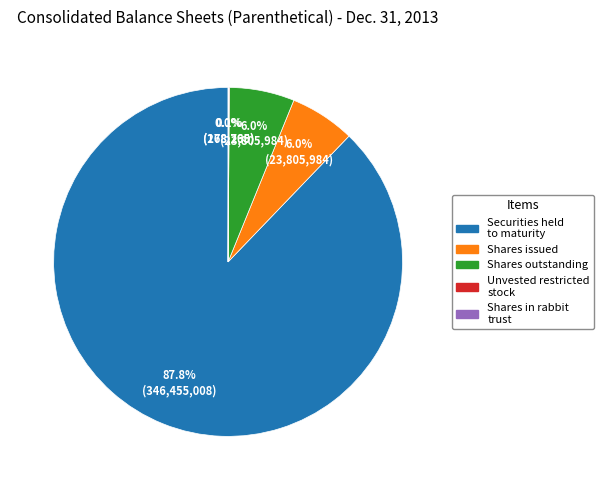

Is there any slice that represents more than half of the pie?

Yes